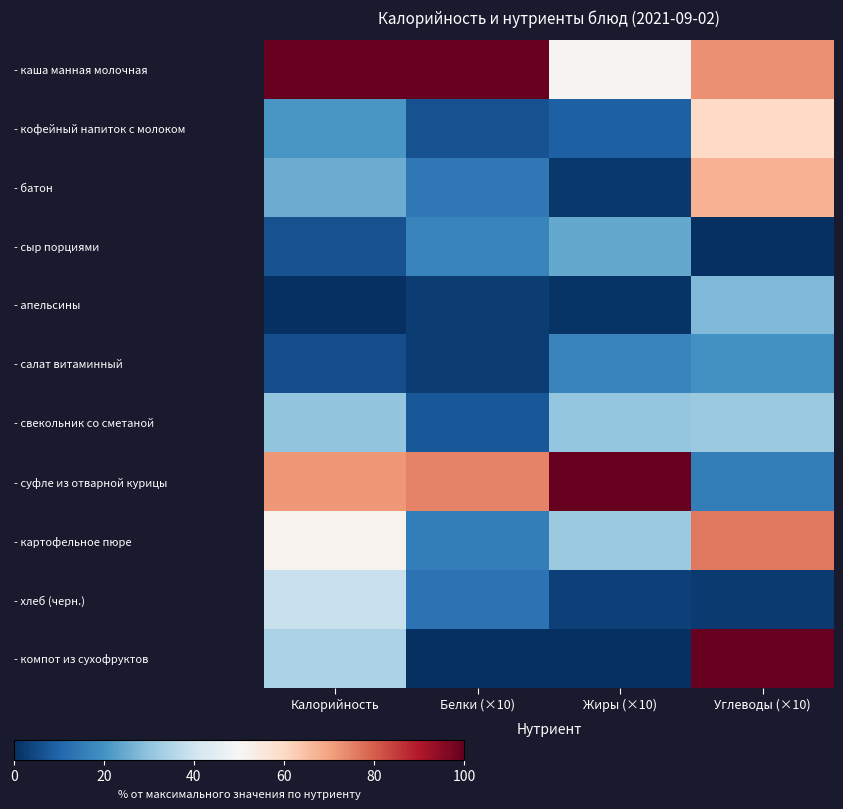

Which category has the lowest value across all series?

Углеводы (×10)